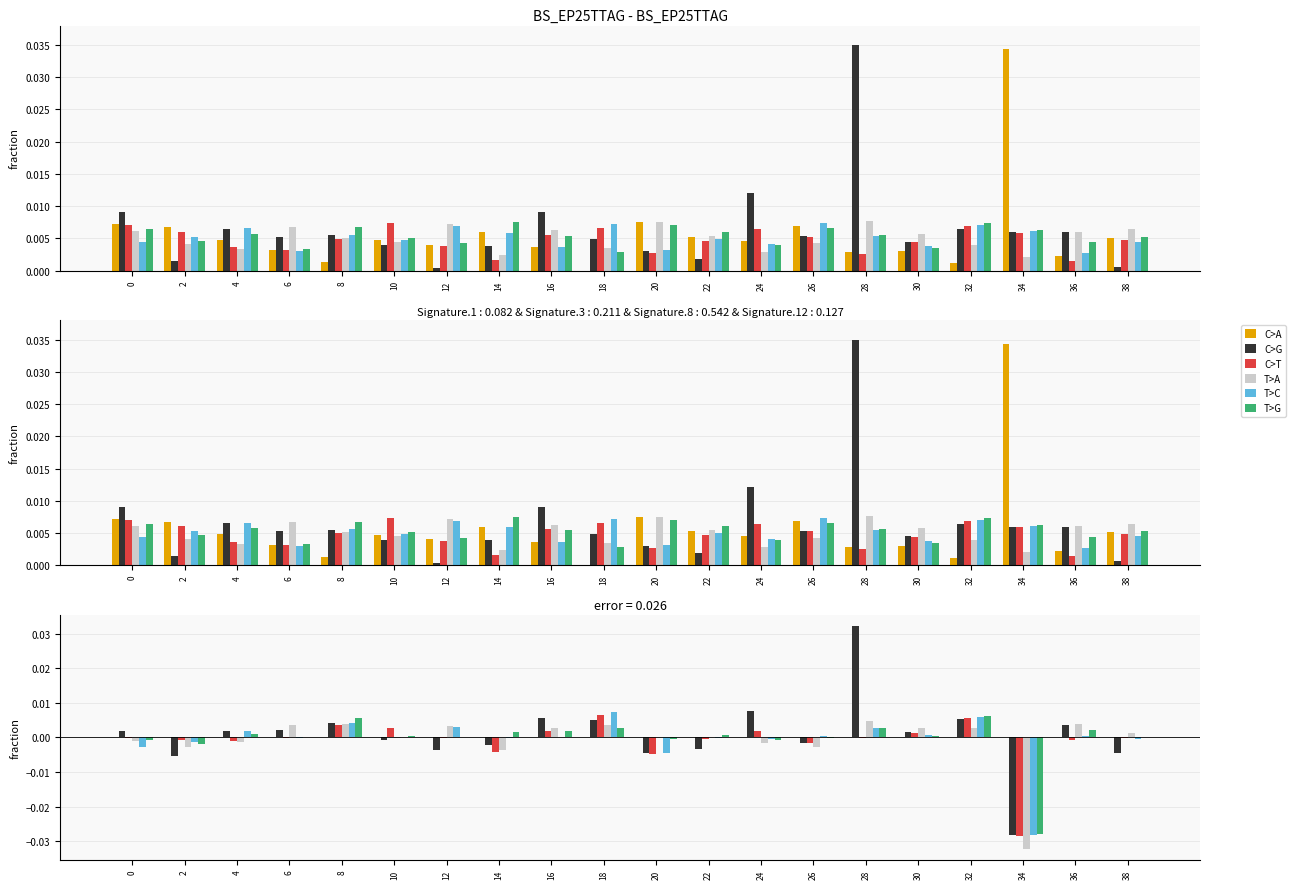

How many data points in T>G are above 0?

14